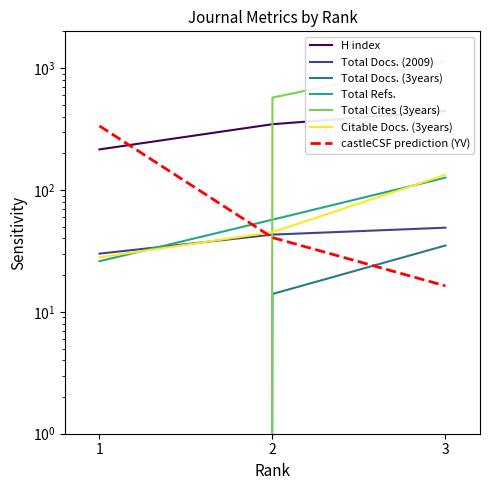

Does the chart display data point markers on the line(s)?

No